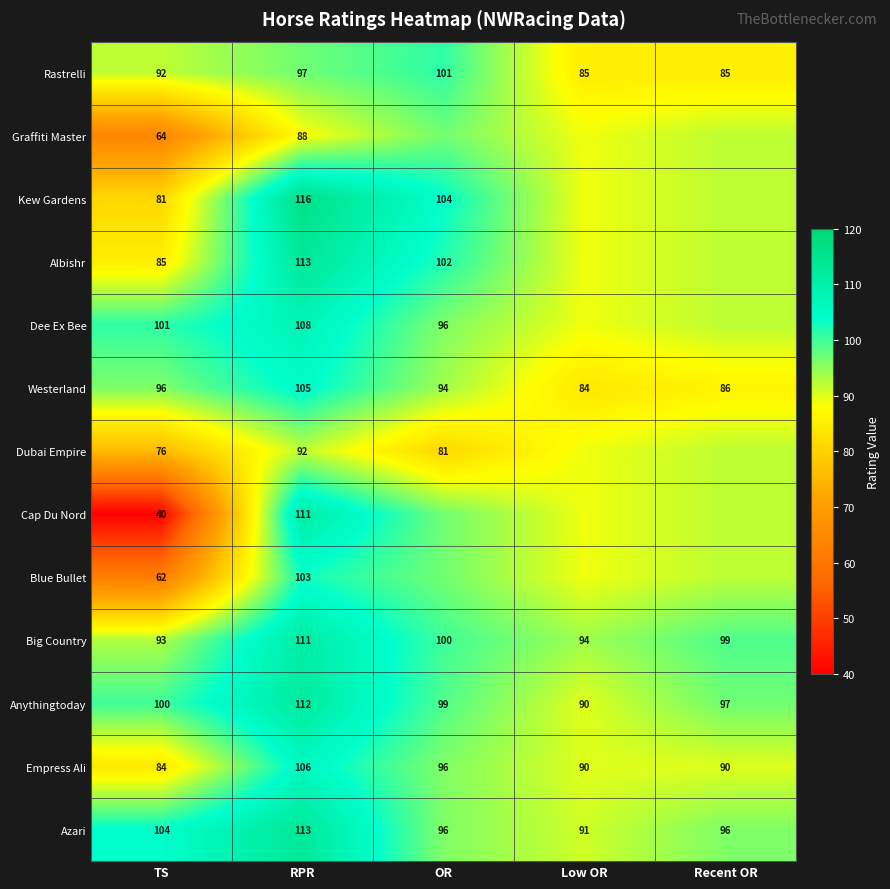

List the labels in order of Big Country value, smallest first.

TS, Low OR, Recent OR, OR, RPR